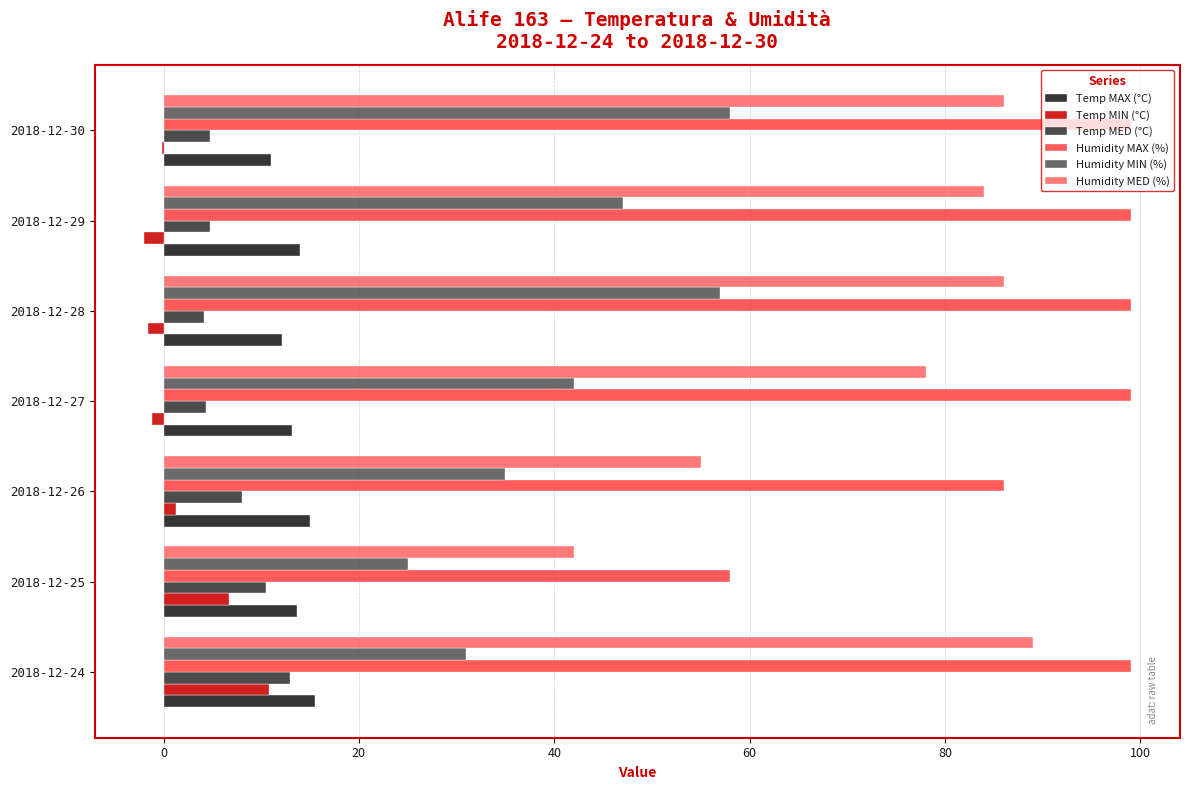

The Humidity MED (%) series shows 24.5 at 2018-12-25. True or false?

False